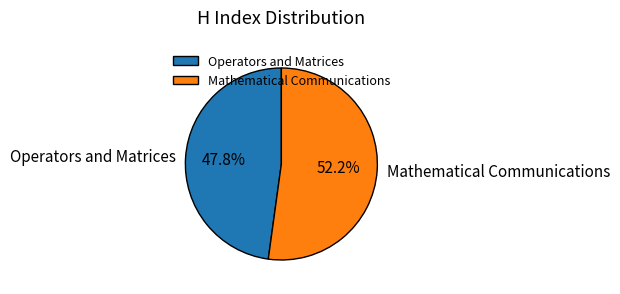

Count the number of slices in the pie.

2